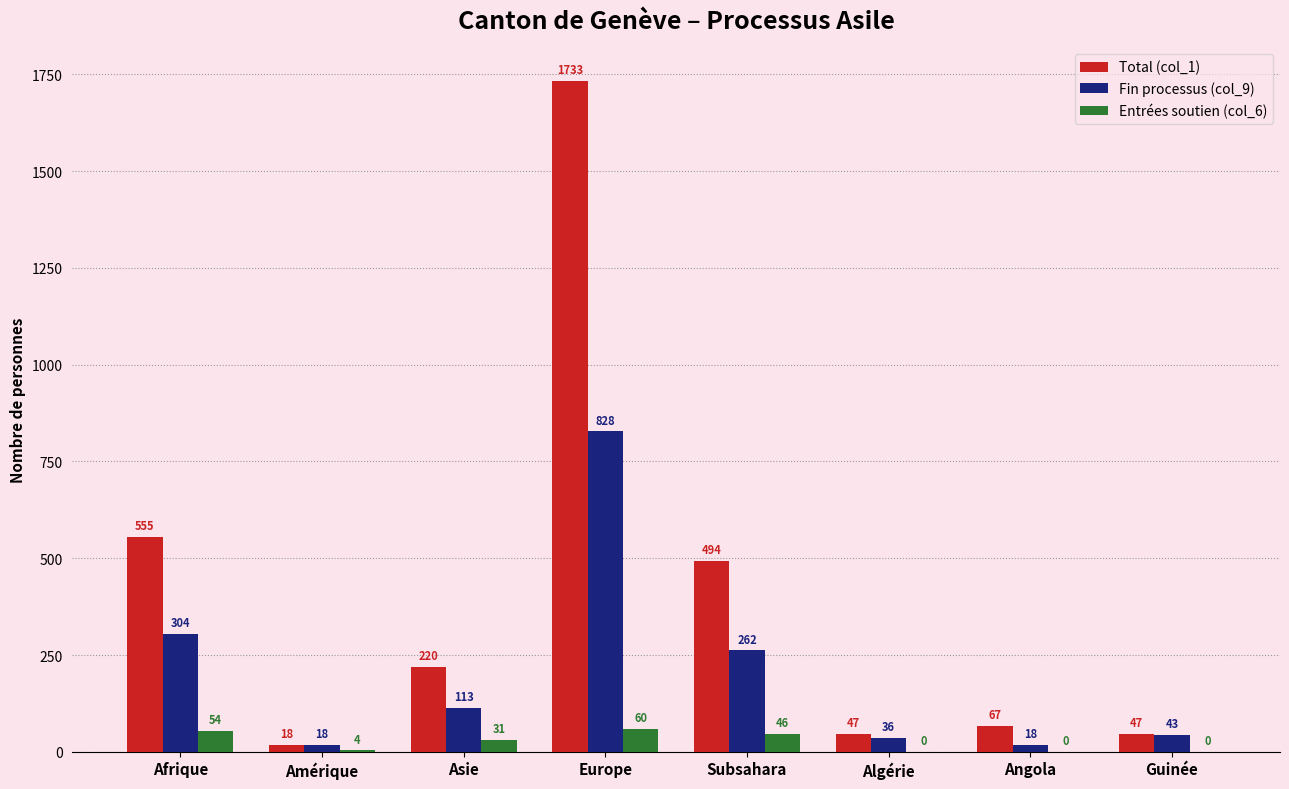

What is the maximum value for Total (col_1)?

1733